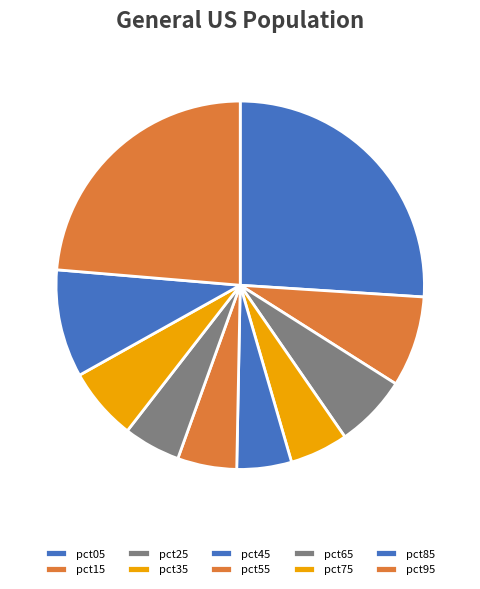

Which slice is the largest?

pct05